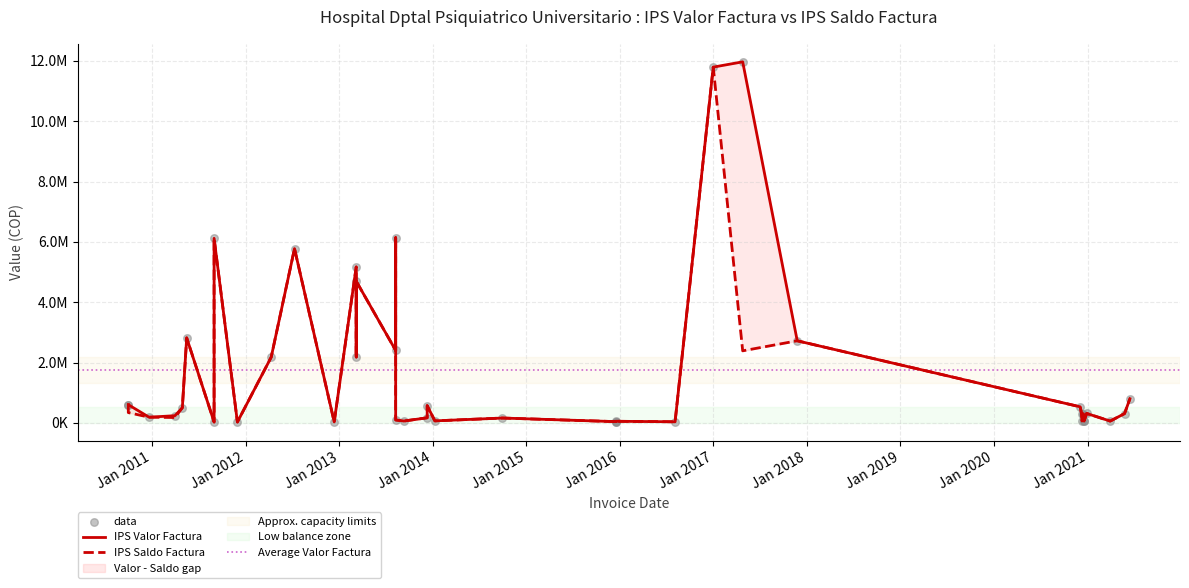

What are all the series names shown in the legend?

IPS Valor Factura, IPS Saldo Factura